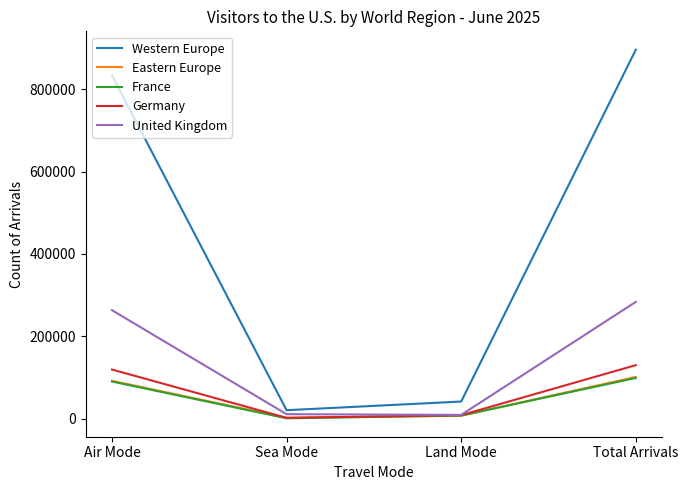

At which label is Western Europe closest to 458269?

Air Mode